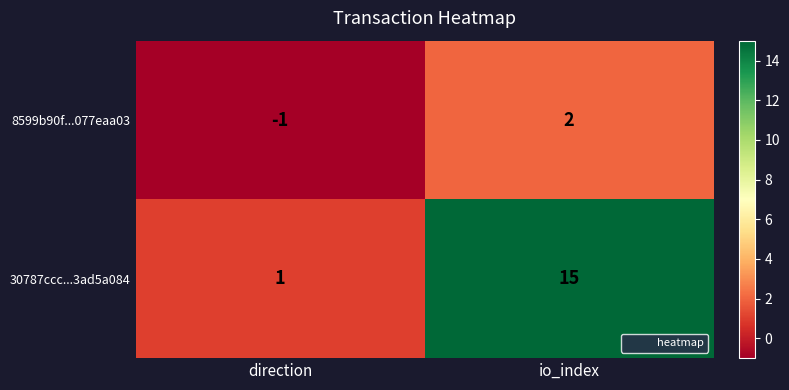

Which series has the widest spread of values?

30787ccc...3ad5a084